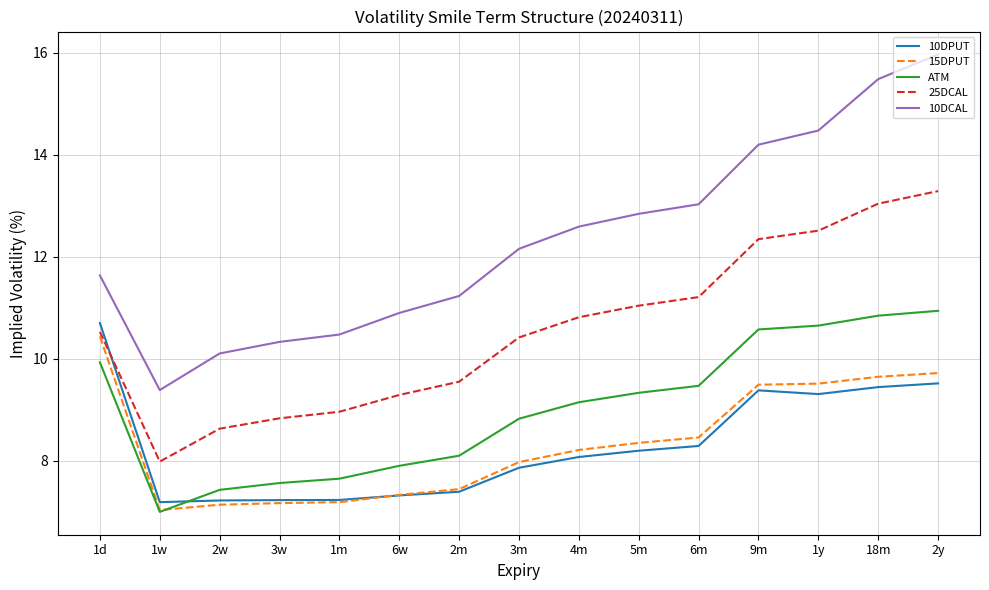

What position from the right is 1w?

14